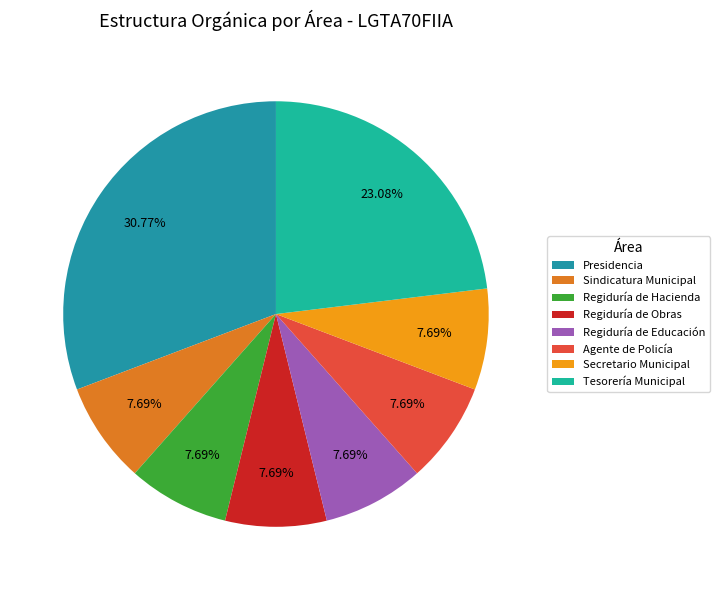

Is it true that Tesorería Municipal is 23% of the pie?

True